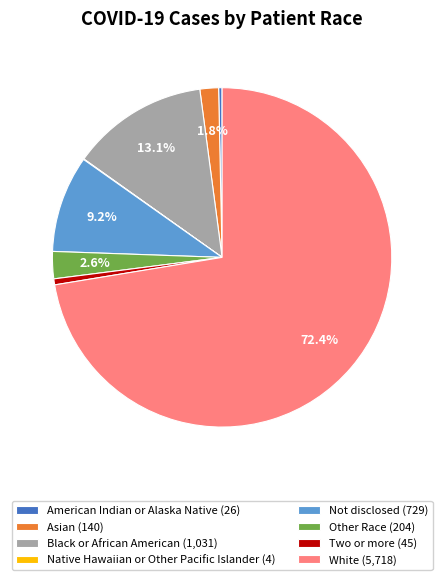

How much of the chart is everything except Other Race (204)?

97.4%